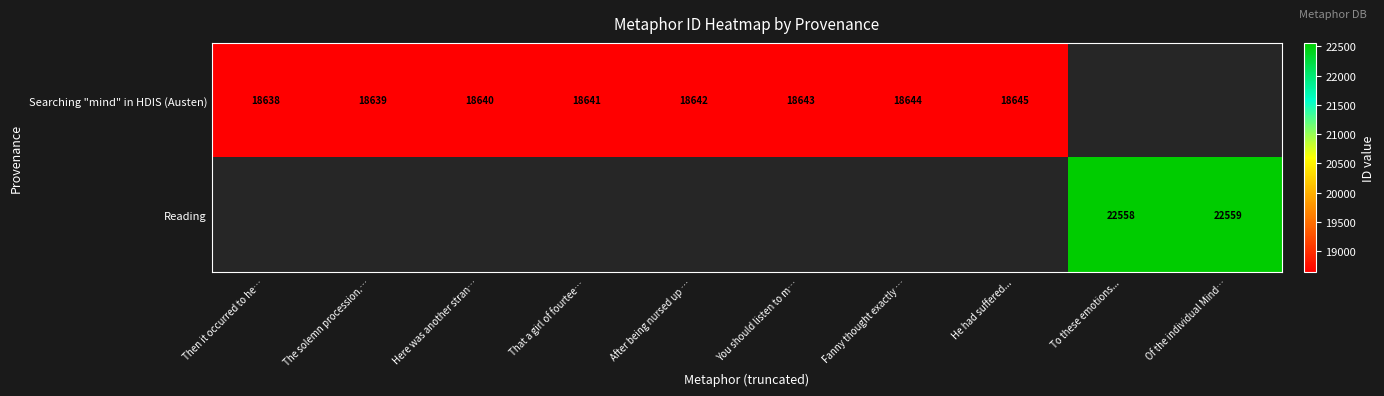

True or false: Searching "mind" in HDIS (Austen) has a value of 8985.8 at You should listen to m….

False